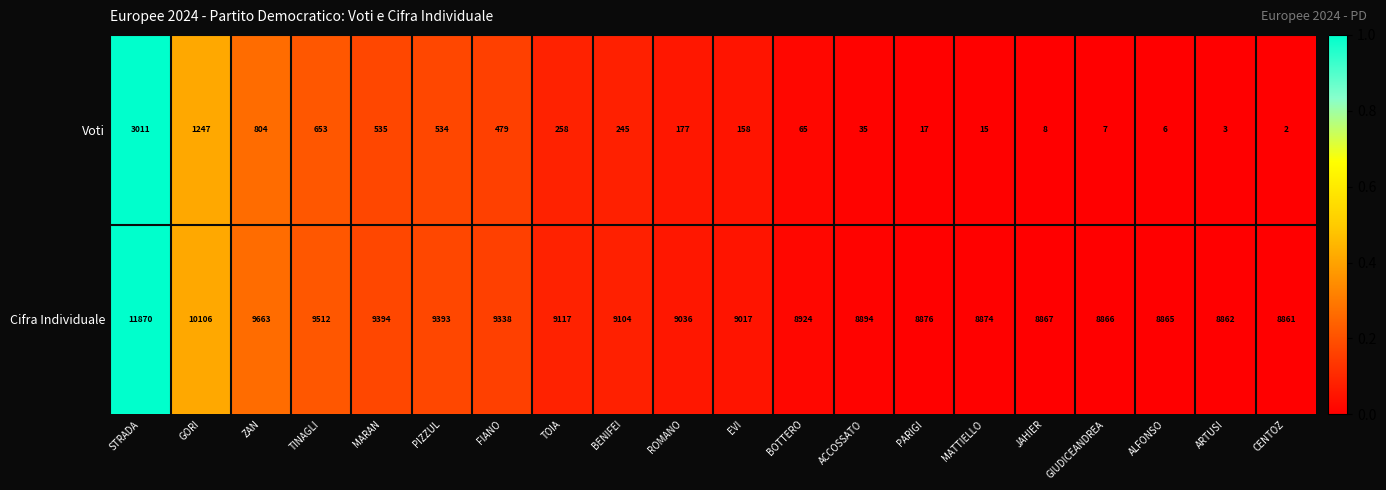

Count the number of categories in the chart.

20